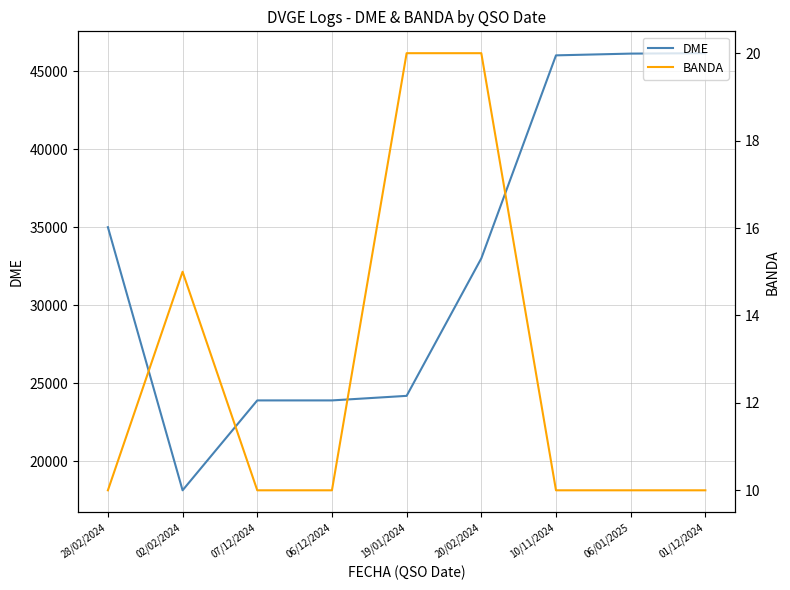

Between 02/02/2024 and 01/12/2024, which series saw the biggest shift?

DME